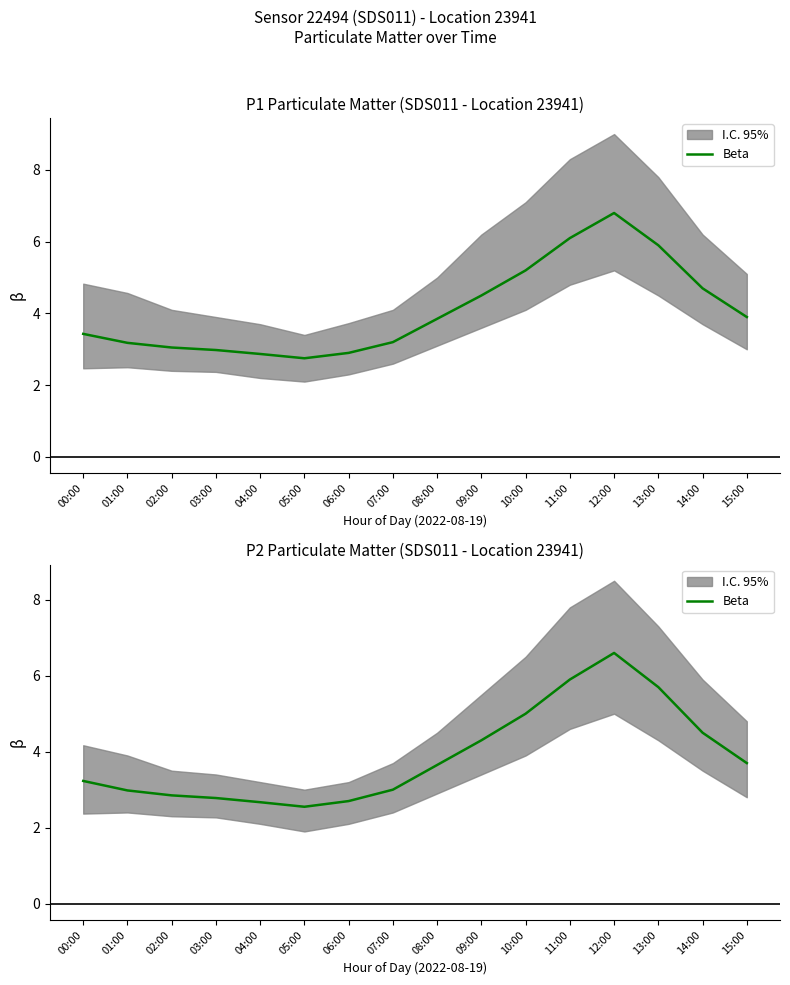

Approximately how many times larger is the value at 09:00 compared to 14:00?

1.0